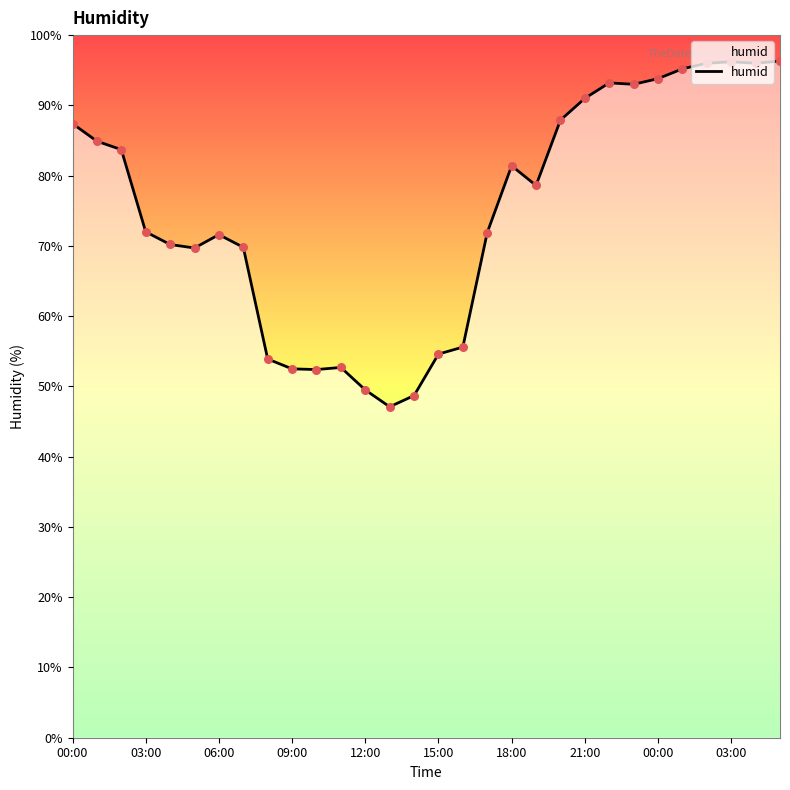

What is the minimum value shown in the chart?

47.1